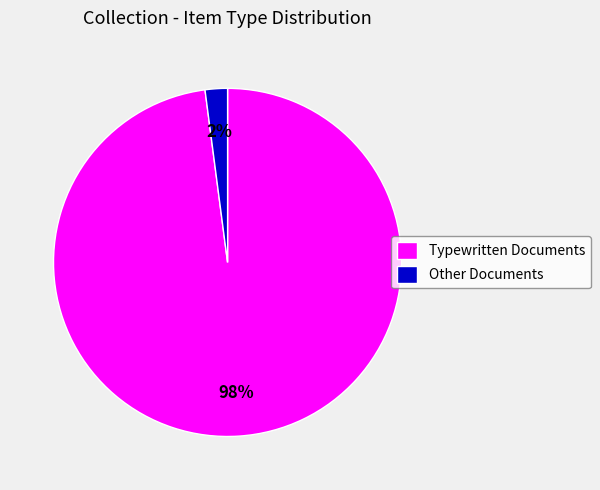

Which slice is the smallest?

Other Documents